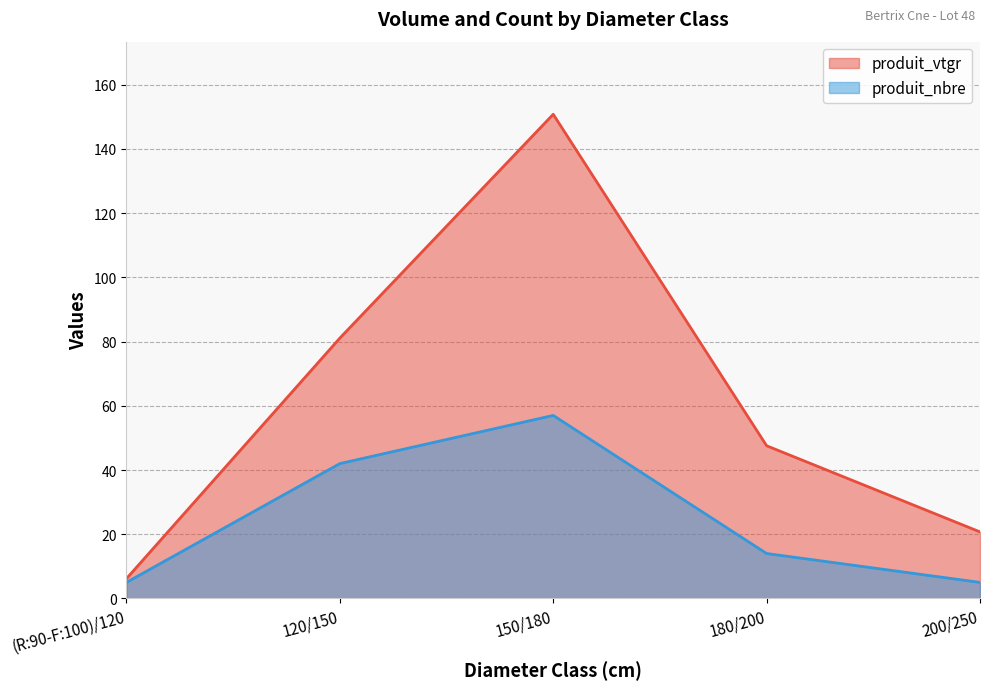

What is the label of the 2nd point from the left?

120/150